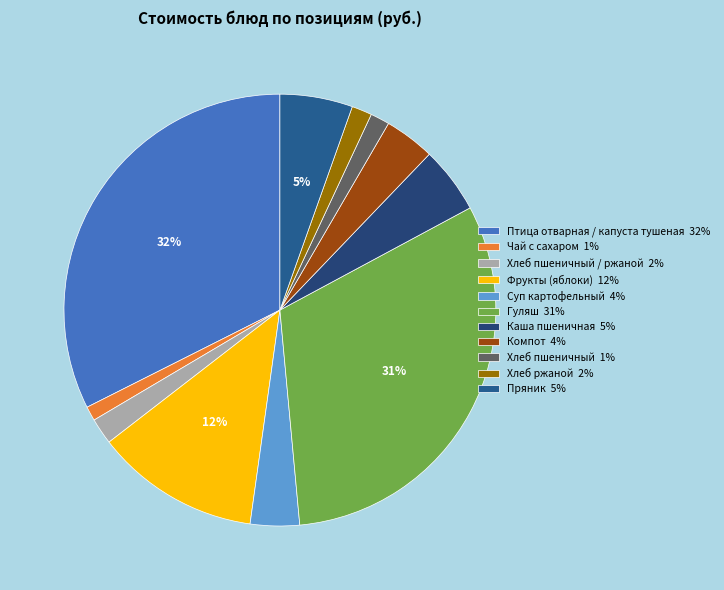

How many segments does this pie chart have?

11